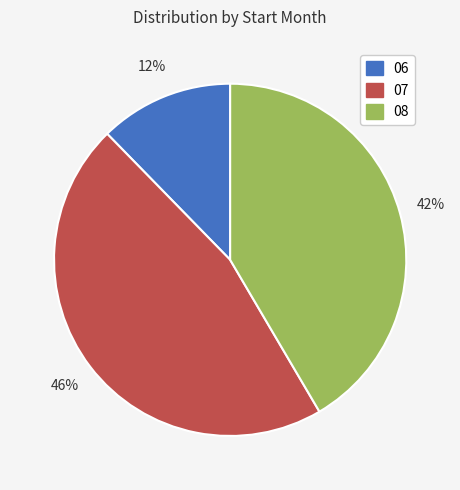

What is the smallest slice in the pie chart?

06